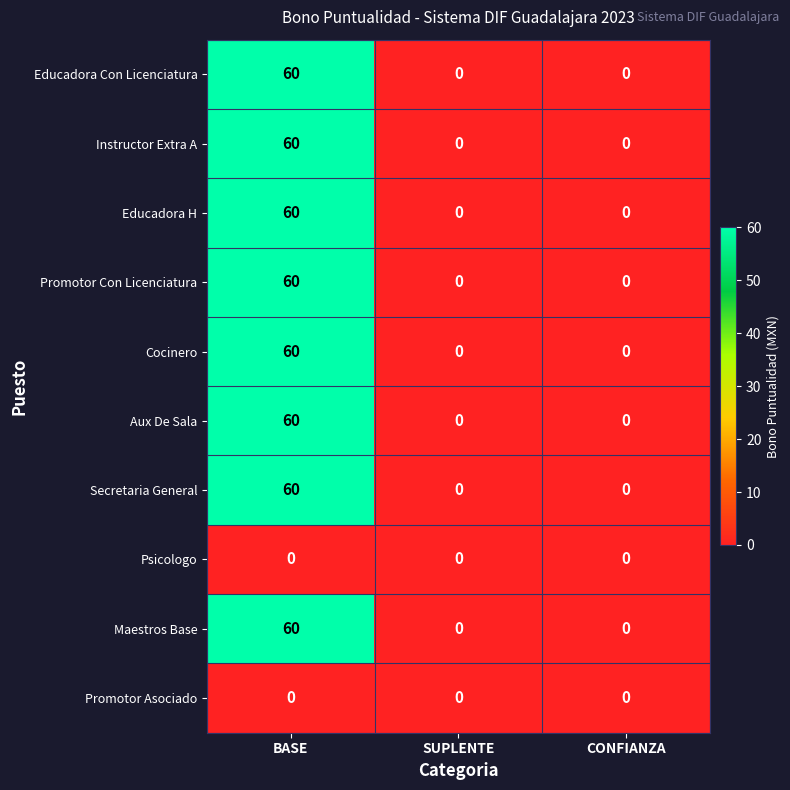

The Instructor Extra A series shows 32 at SUPLENTE. True or false?

False